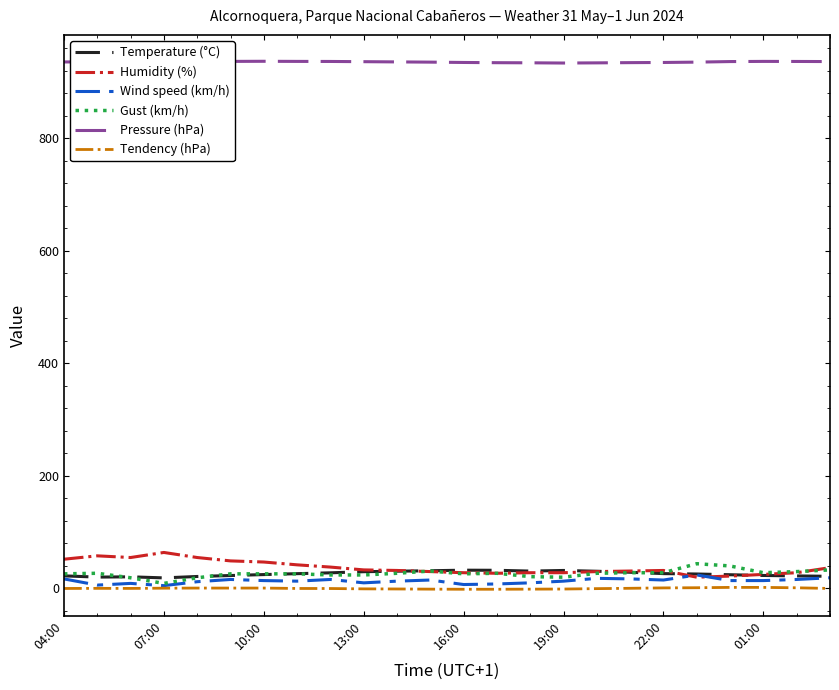

True or false: Temperature (°C) and Pressure (hPa) intersect in this chart.

False